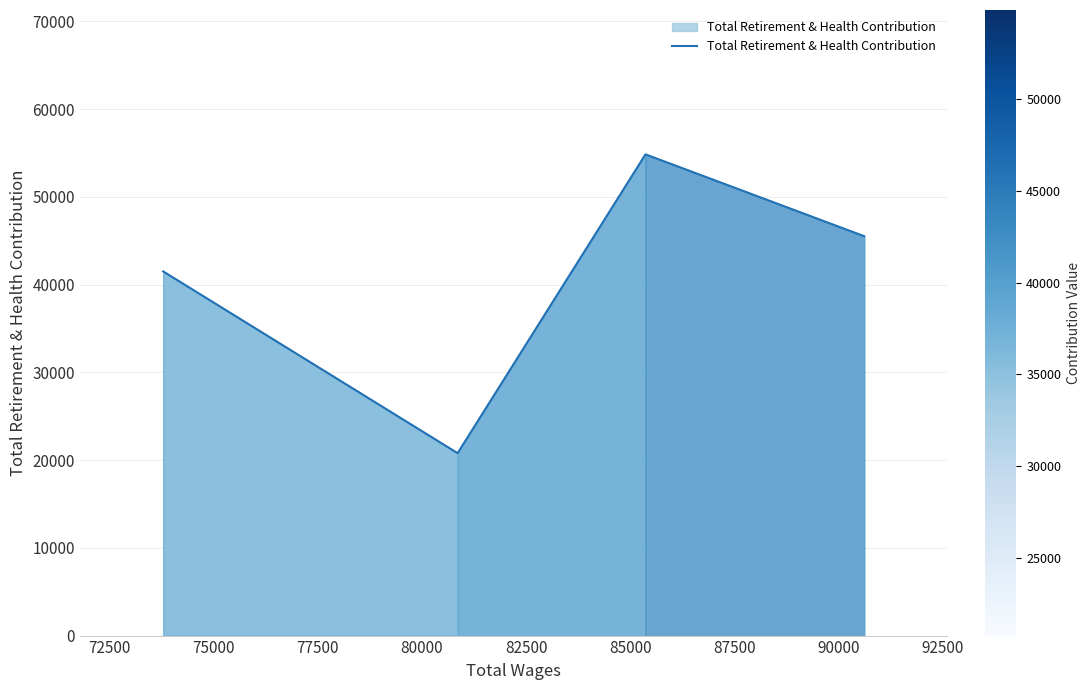

What is the difference between the maximum and minimum values?

34051